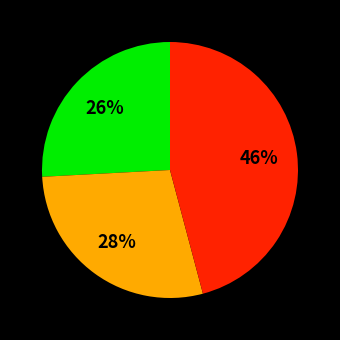

Is there any slice that represents more than half of the pie?

No